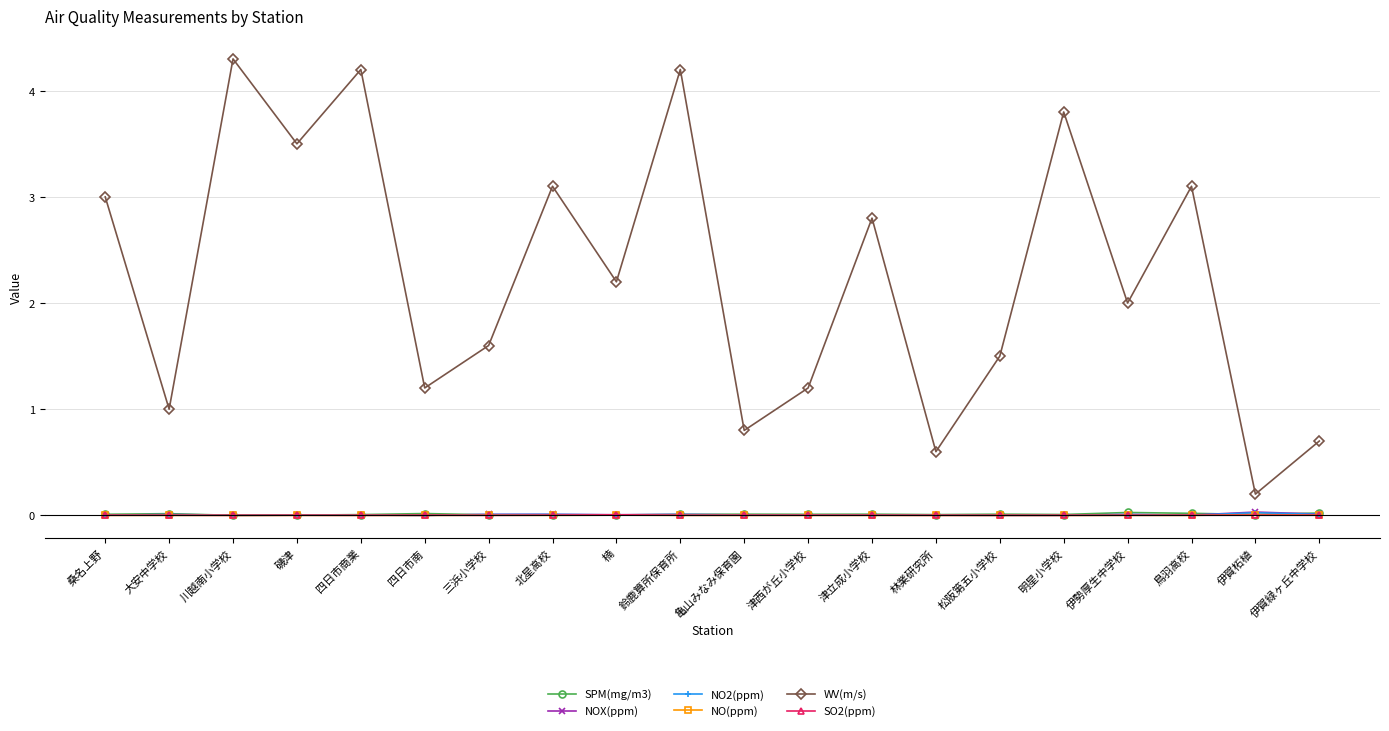

The SO2(ppm) series shows 0.0 at 北星高校. True or false?

True